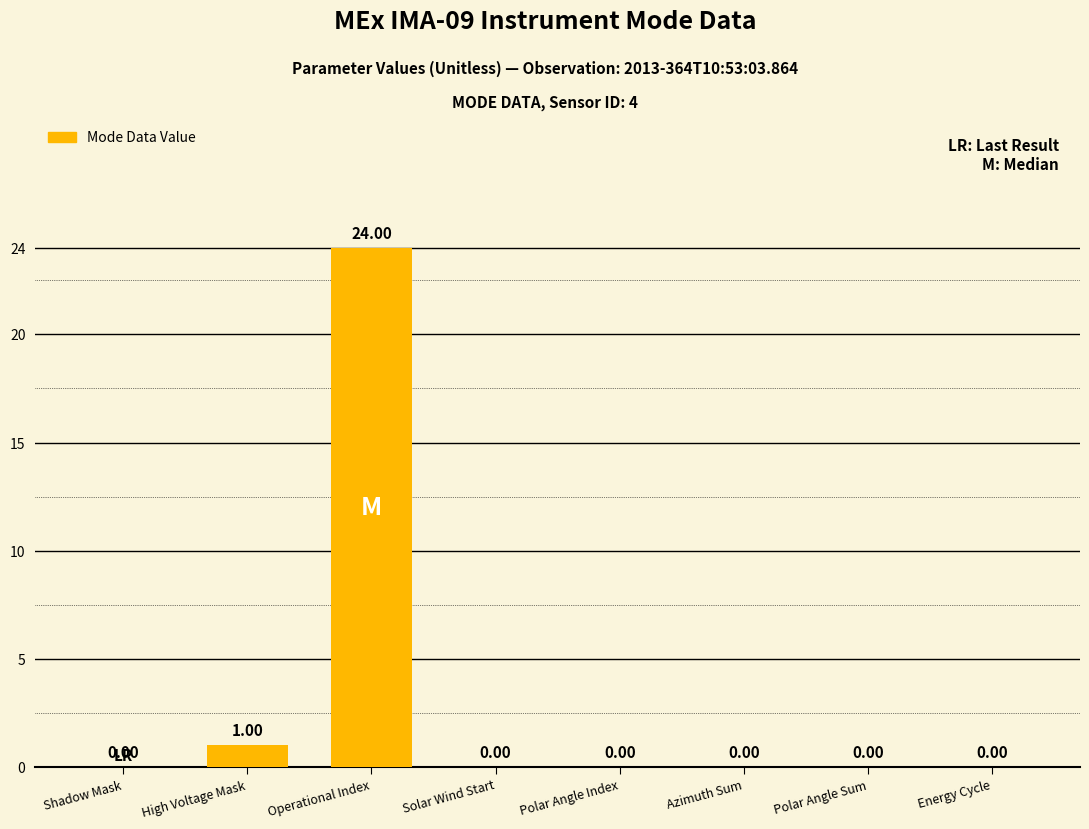

How many distinct data groups are displayed?

1